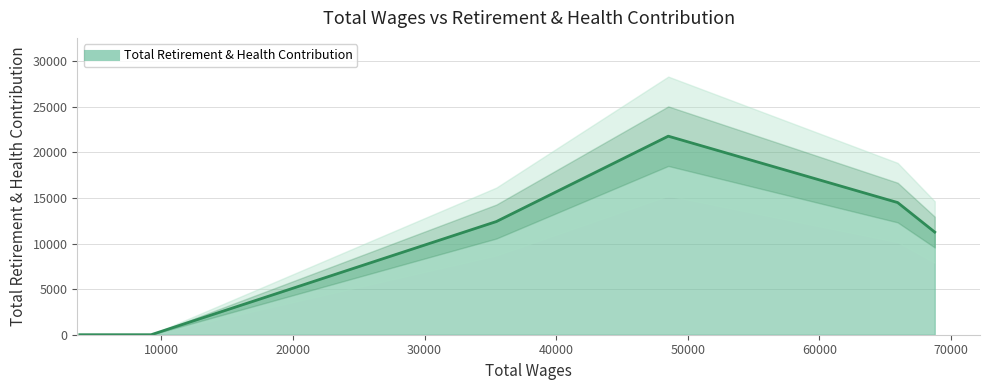

Approximately how many times larger is the value at Parks Supervisor (65936) compared to Maintenance Worker (68754)?

1.3